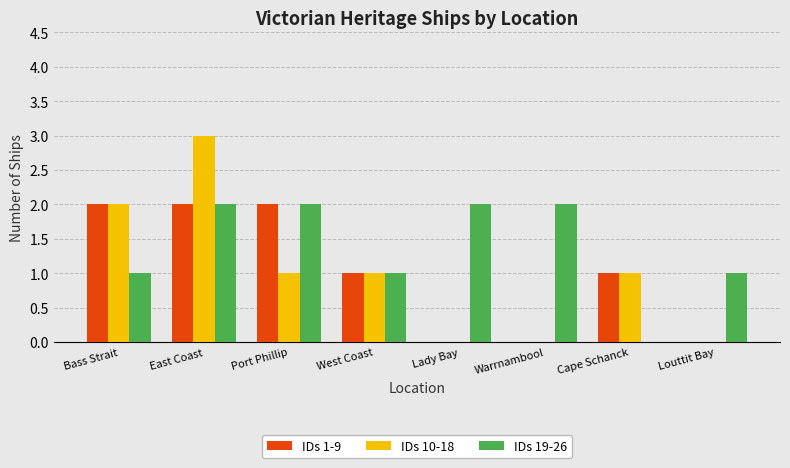

Count the number of categories in the chart.

8